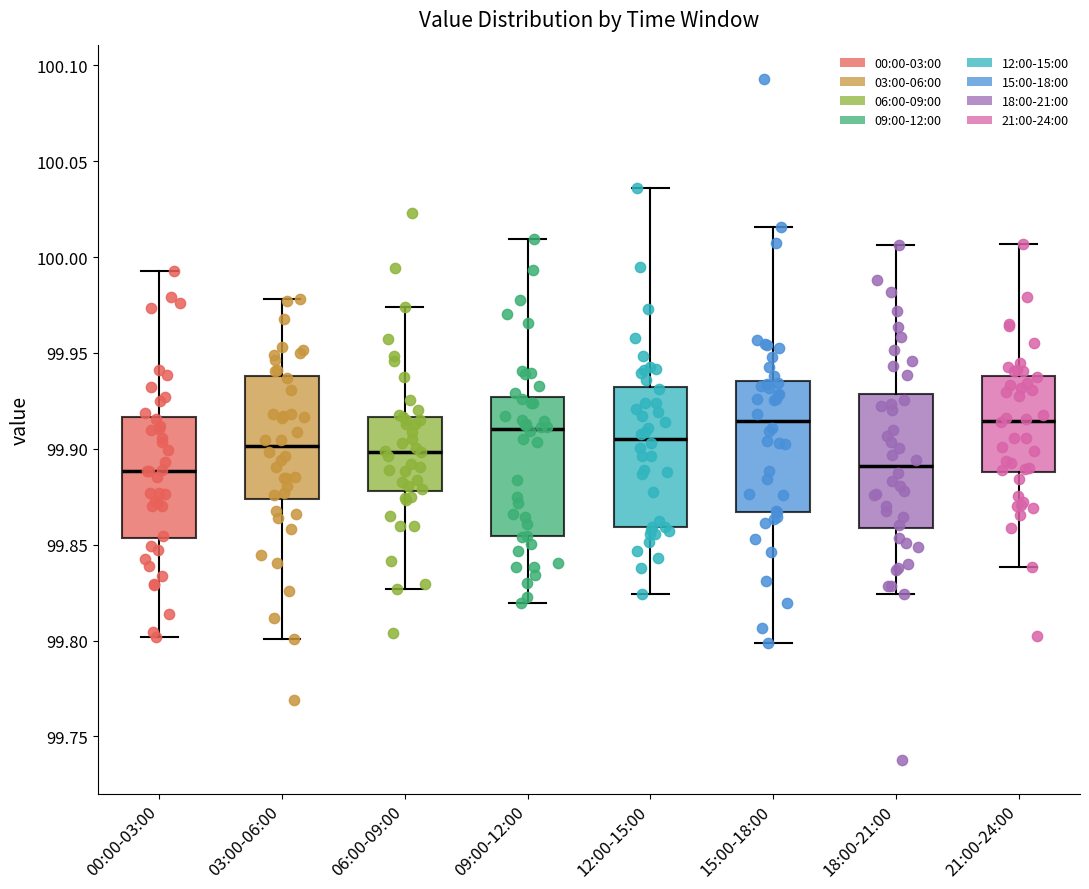

Reading left to right, transcribe this box plot: for each box, give where its median line is, the range the box spans, and where its two whiskers end, as read against the y-axis. The values are not printed on the chart, so give them approximately, as read against the axis.

00:00-03:00: median 99.890, box 99.855 to 99.915, whiskers 99.800 to 99.995
03:00-06:00: median 99.900, box 99.875 to 99.940, whiskers 99.800 to 99.980
06:00-09:00: median 99.900, box 99.880 to 99.915, whiskers 99.825 to 99.975
09:00-12:00: median 99.910, box 99.855 to 99.925, whiskers 99.820 to 100.010
12:00-15:00: median 99.905, box 99.860 to 99.930, whiskers 99.825 to 100.035
15:00-18:00: median 99.915, box 99.865 to 99.935, whiskers 99.800 to 100.015
18:00-21:00: median 99.890, box 99.860 to 99.930, whiskers 99.825 to 100.005
21:00-24:00: median 99.915, box 99.890 to 99.940, whiskers 99.840 to 100.005